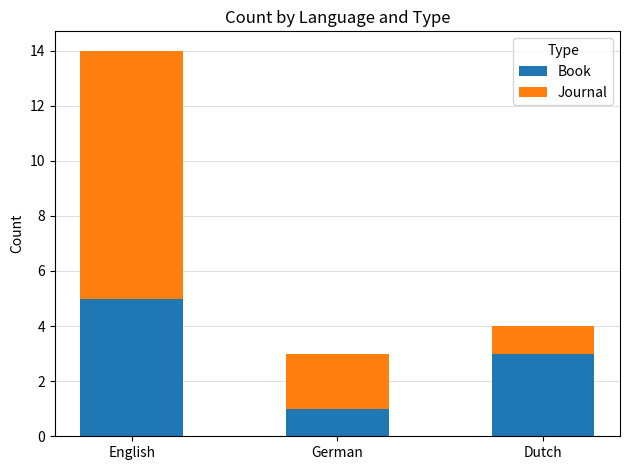

Reading left to right, what are the values for Book?

English=5	German=1	Dutch=3